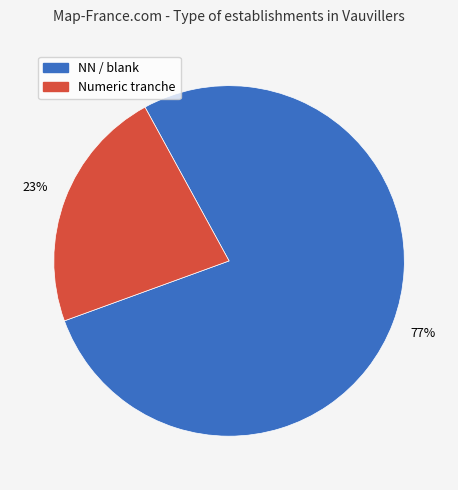

Is there a majority slice in this chart?

Yes